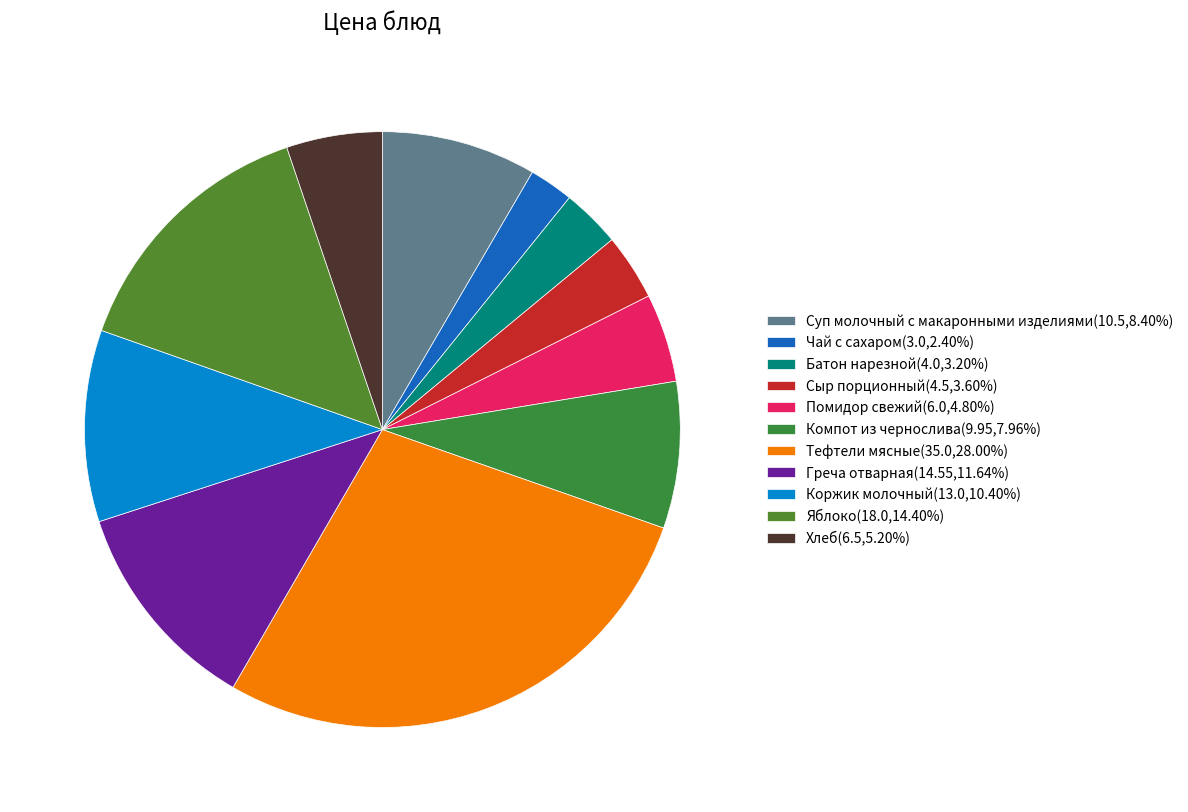

To the nearest percent, what is the difference between the largest and smallest slice percentages?

26%